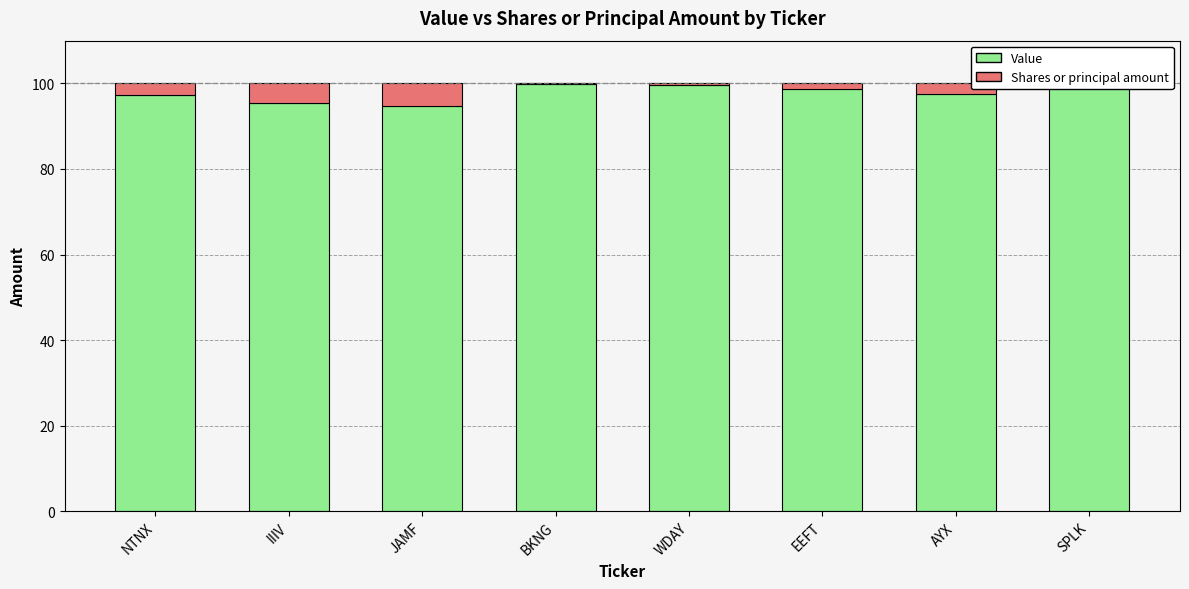

What are all the series names shown in the legend?

Value, Shares or principal amount